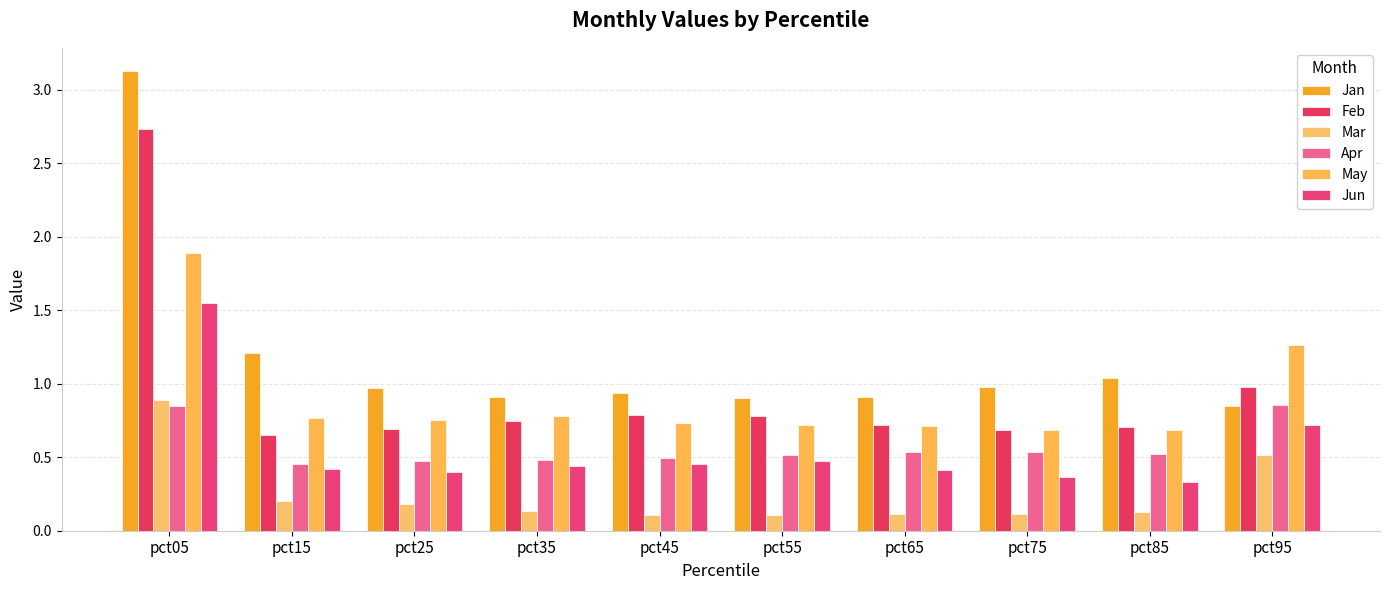

Rank the series by their maximum value, from lowest to highest.

Apr, Mar, Jun, May, Feb, Jan